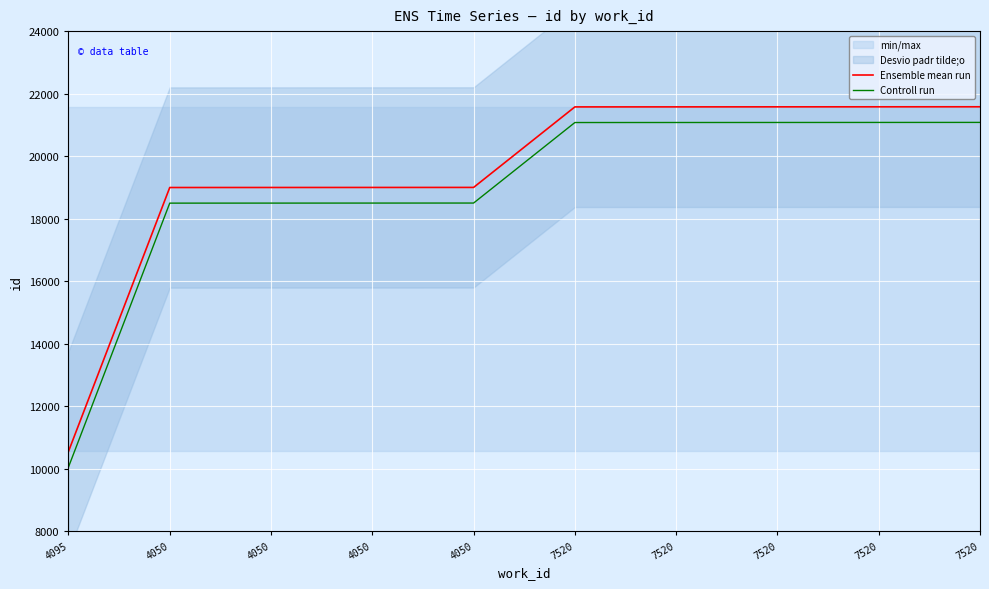

How many lines are shown in the chart?

2